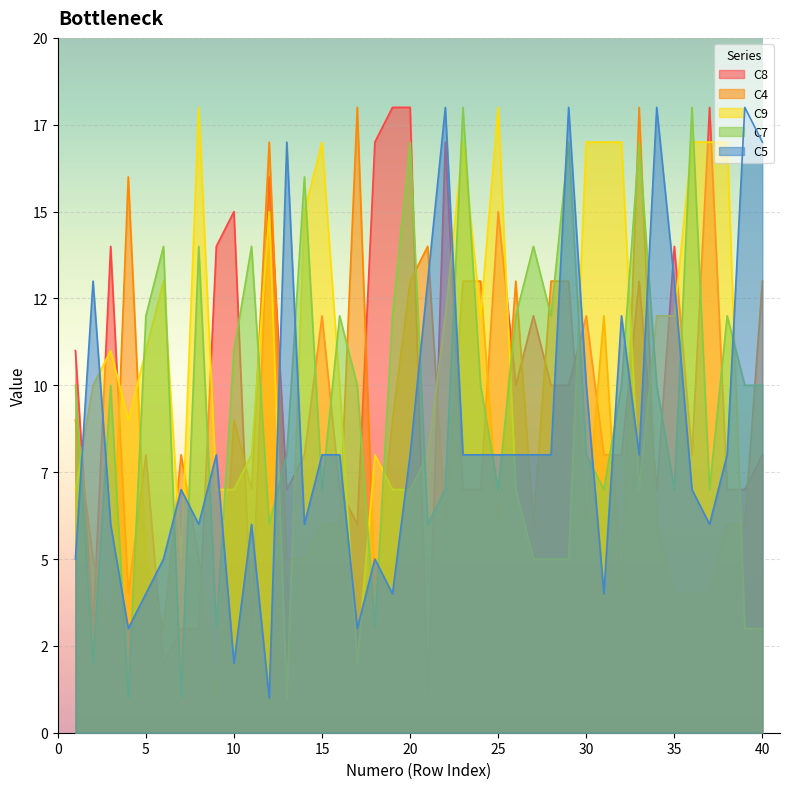

True or false: C8 has more than 1 interior local peaks.

True